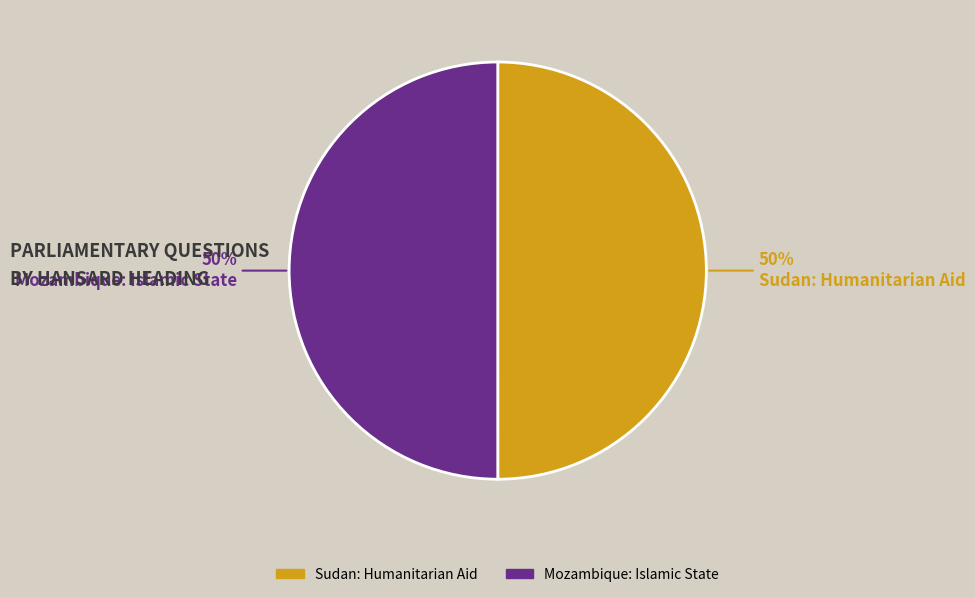

Approximately how many times larger is the value at Mozambique: Islamic State compared to Sudan: Humanitarian Aid?

1.0